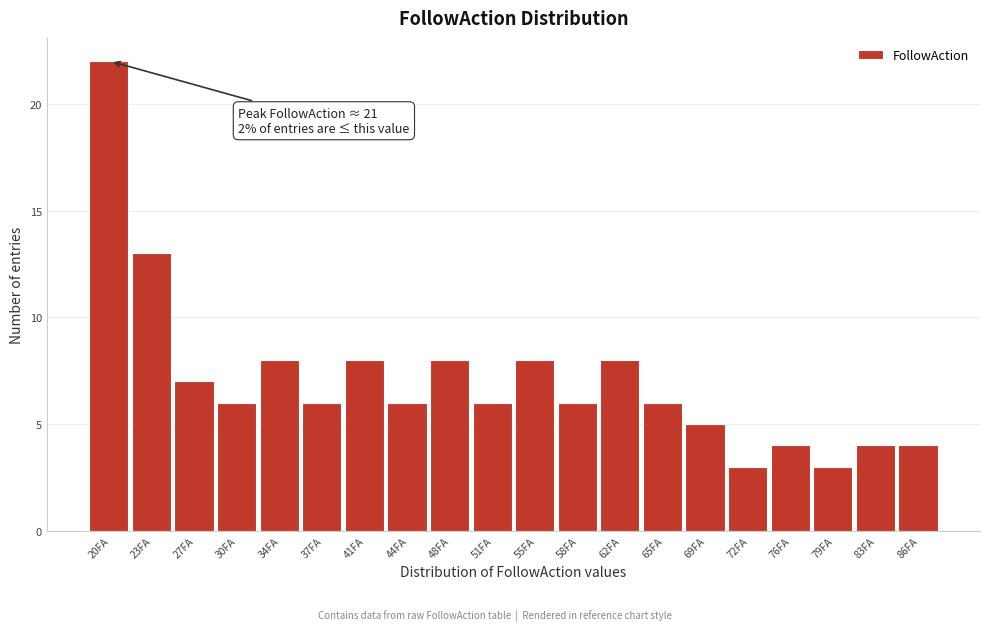

Reading left to right, extract all data points from this chart.

20FA=22	23FA=13	27FA=7	30FA=6	34FA=8	37FA=6	41FA=8	44FA=6	48FA=8	51FA=6	55FA=8	58FA=6	62FA=8	65FA=6	69FA=5	72FA=3	76FA=4	79FA=3	83FA=4	86FA=4